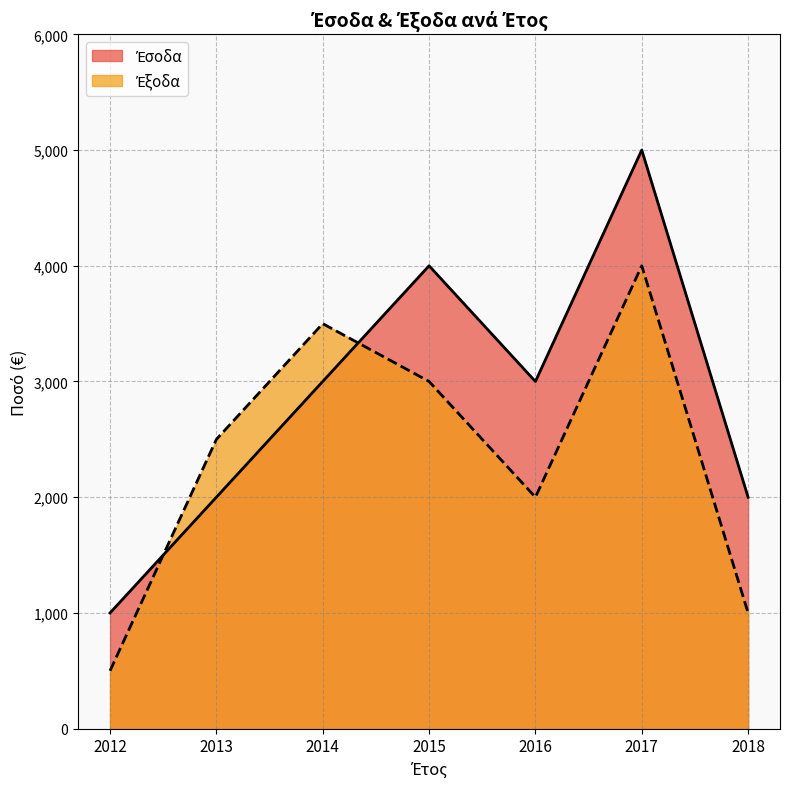

What is the difference between the maximum and minimum values in the Έσοδα series?

4000